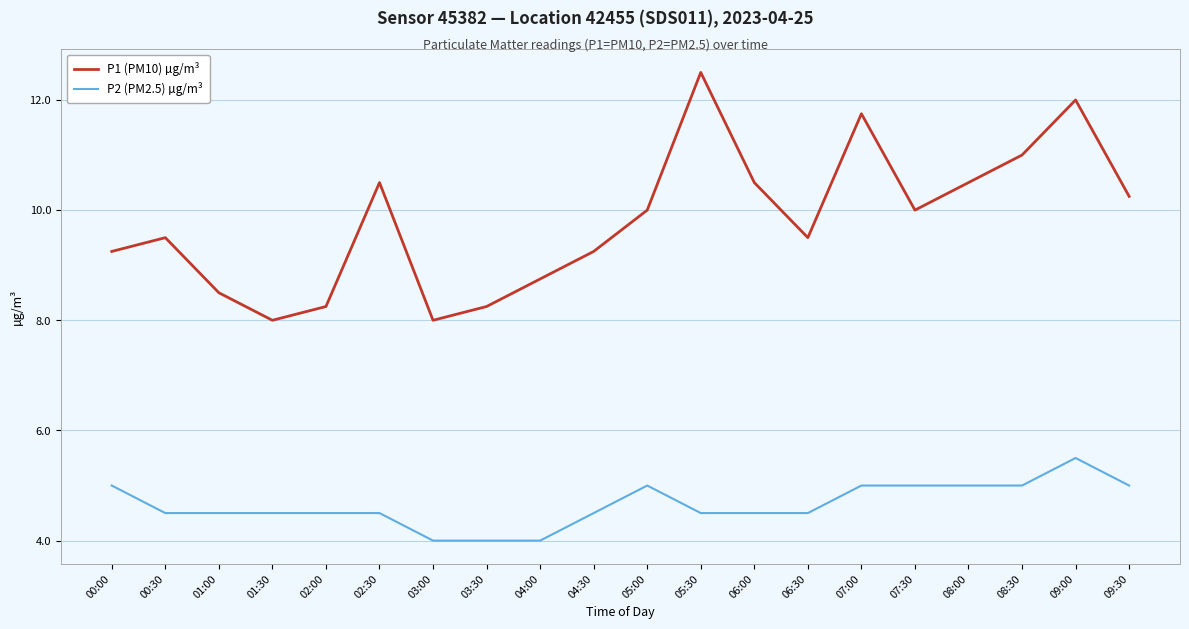

True or false: P1 (PM10) µg/m³ has a value of 8.0 at 01:30.

True